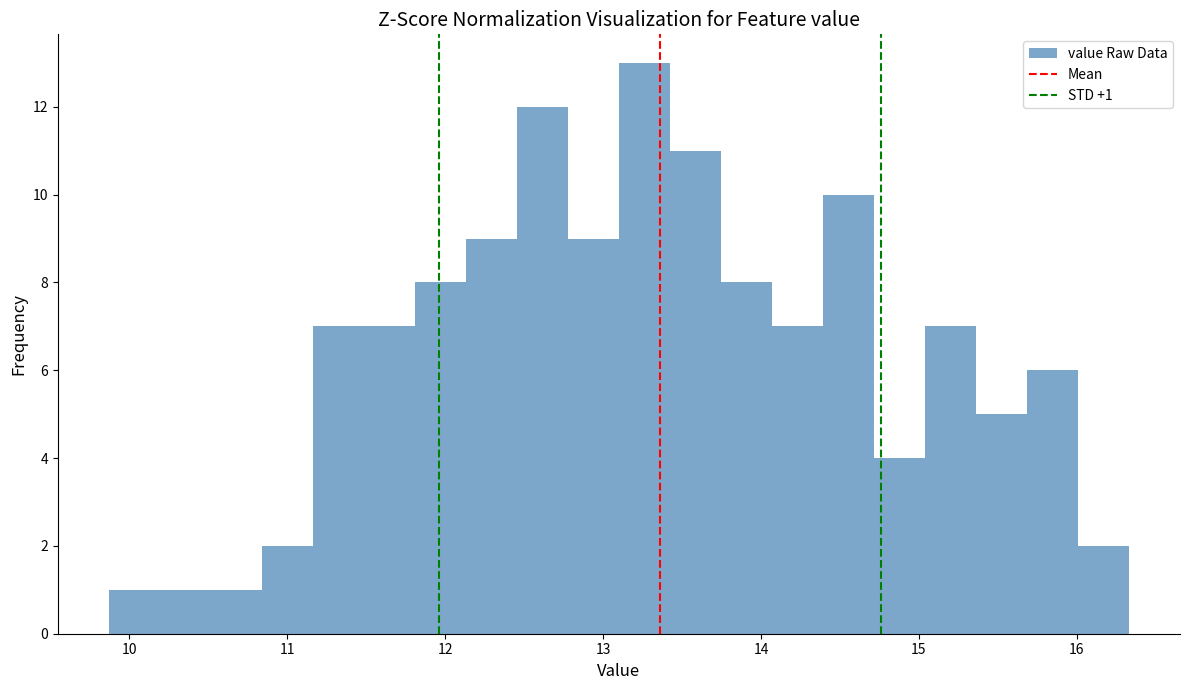

Read against the x-axis, roughly where is the centre of the tallest bar?

13.3